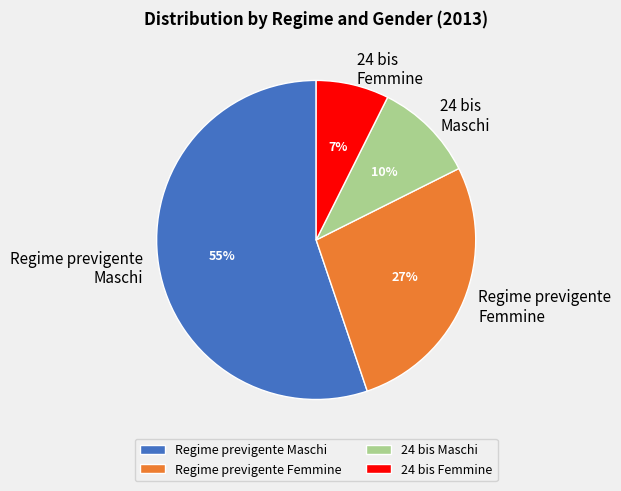

How many segments does this pie chart have?

4